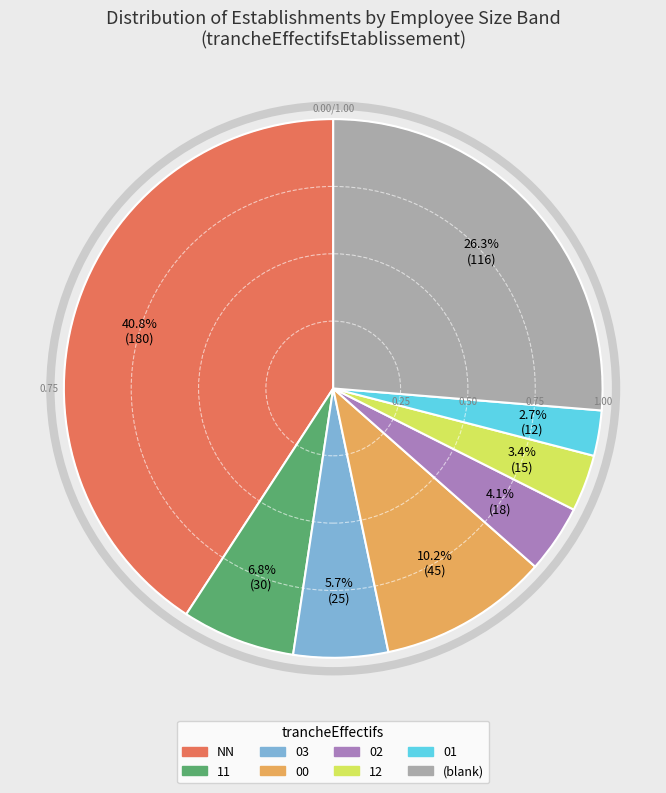

Is there a majority slice in this chart?

No